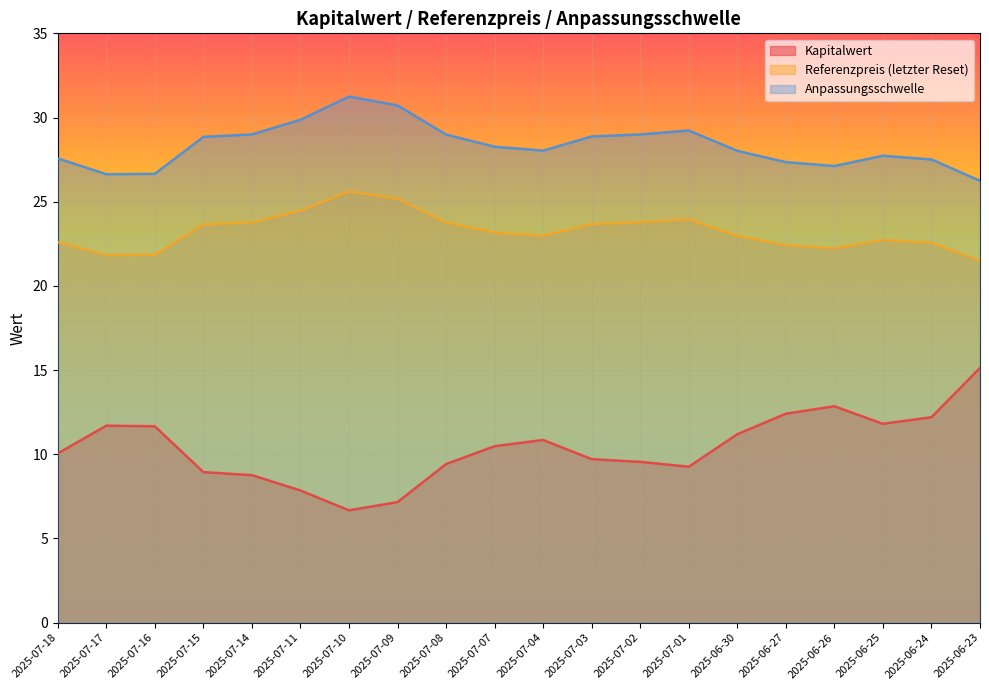

How many interior local peaks does the Kapitalwert series have?

3